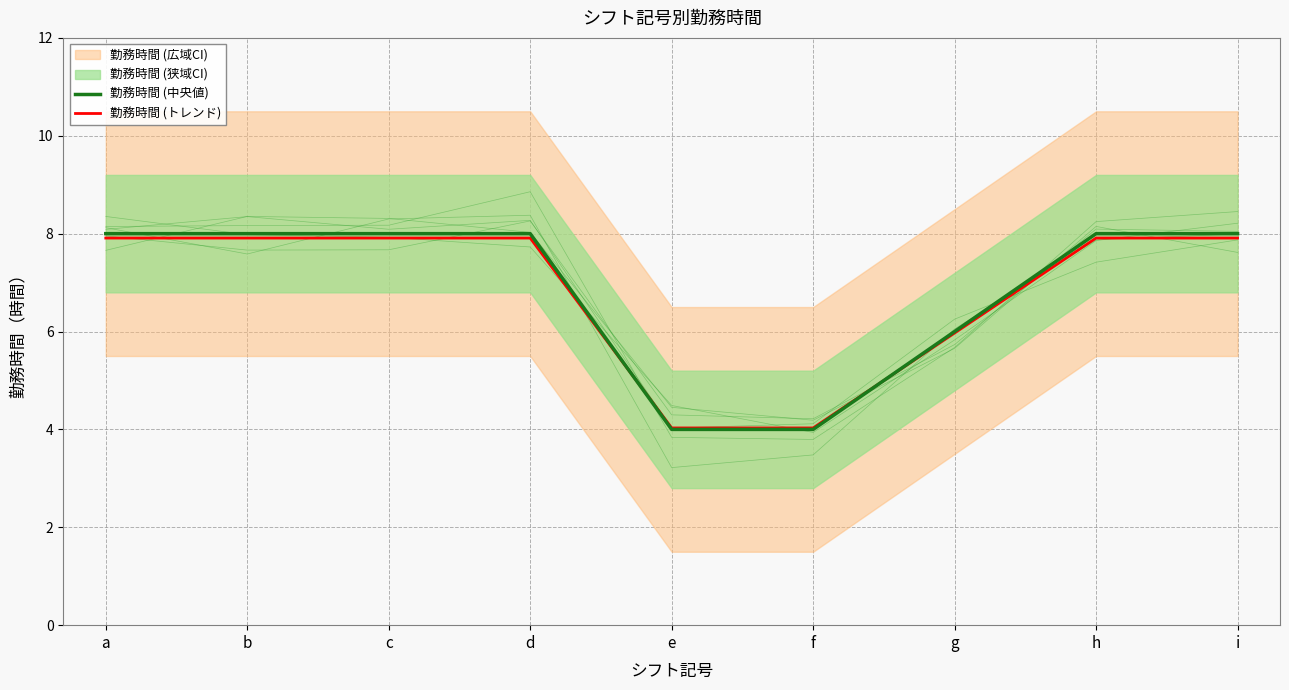

Which series has the largest range (max minus min)?

勤務時間 (中央値)